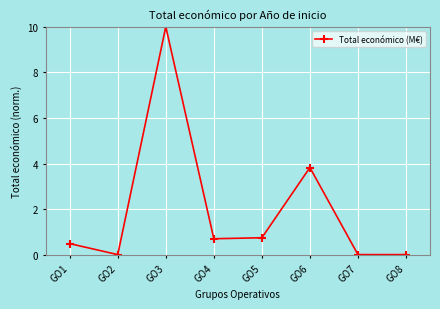

What is the value of the 3rd point from the left?

10.0